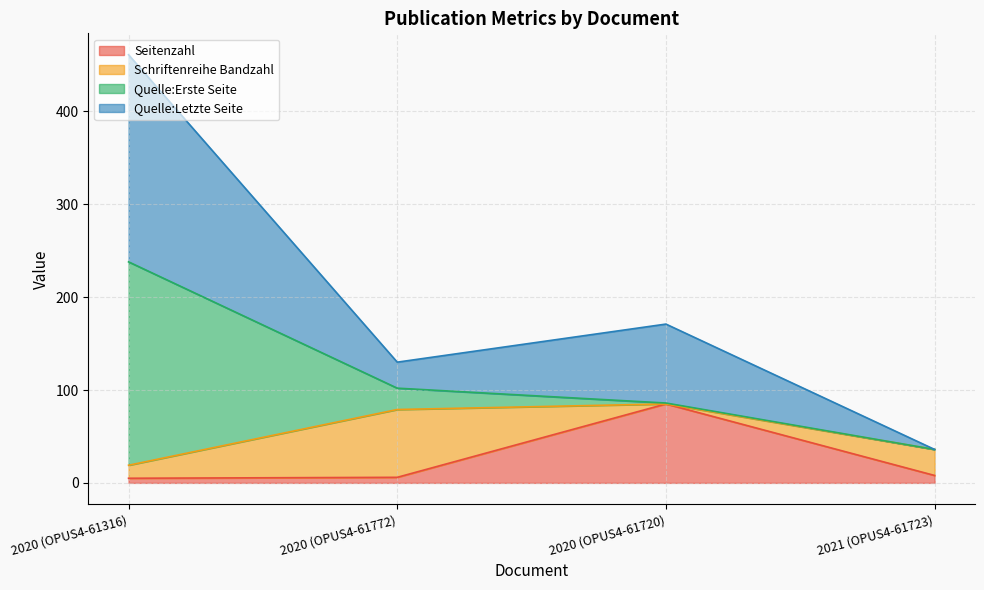

The Seitenzahl series shows 6 at 2020 (OPUS4-61772). True or false?

True